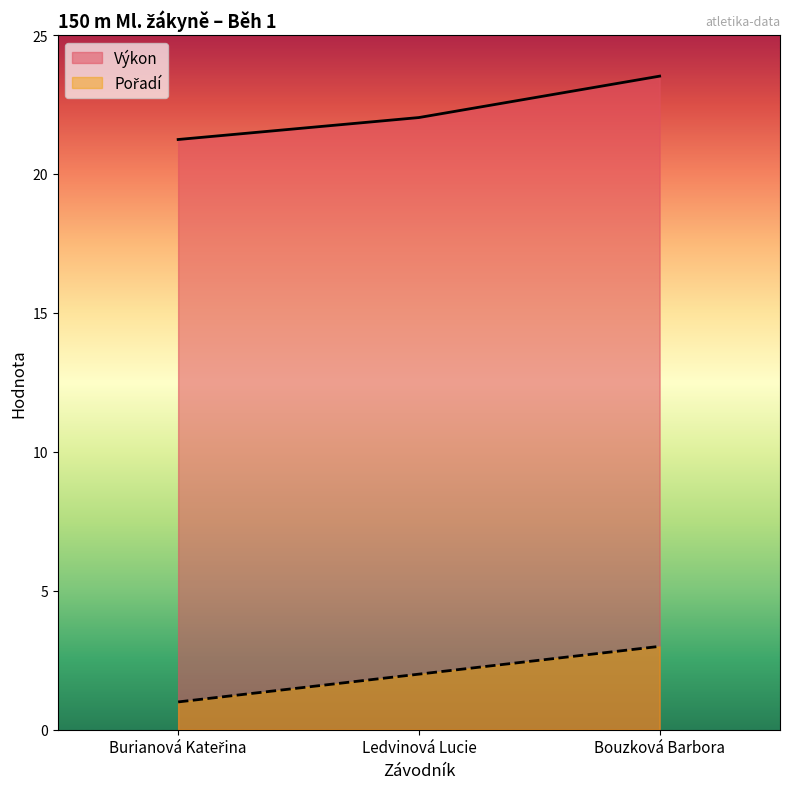

What is the label of the 2nd point from the left?

Ledvinová Lucie